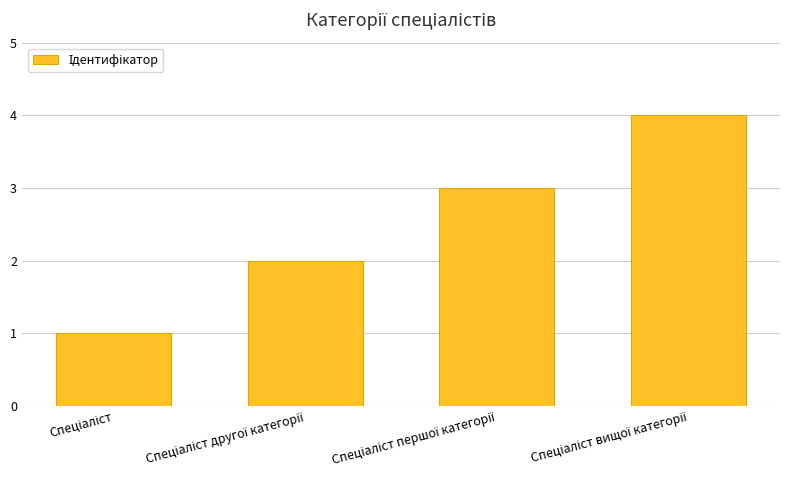

What is the difference between the maximum and minimum values?

3